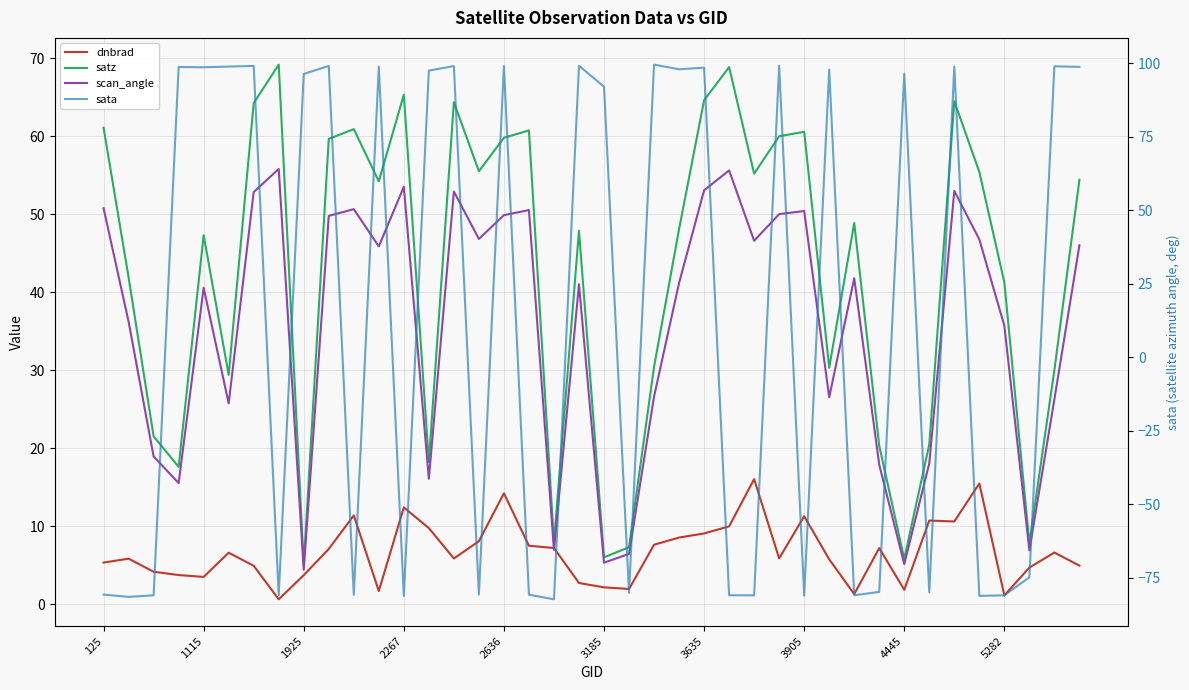

Is this an area chart (filled region under the line)?

No